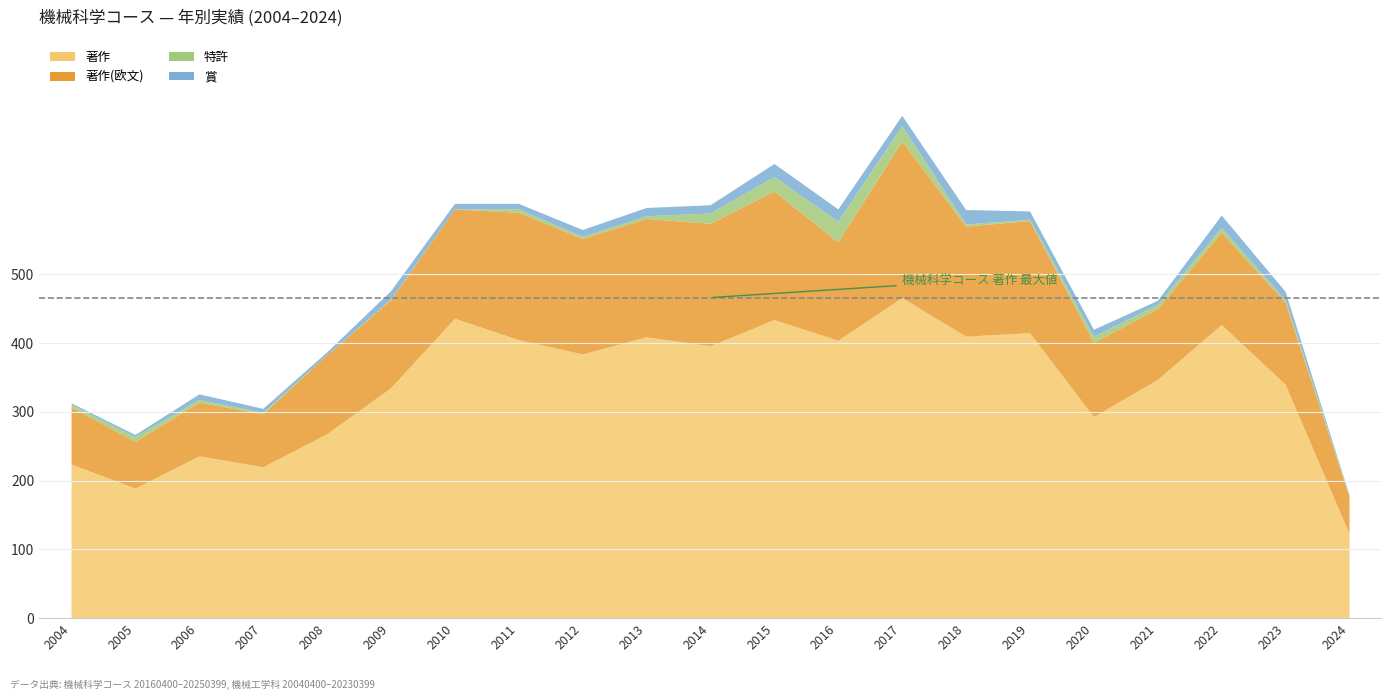

What is the difference between the 特許 values at 2005 and 2010?

7